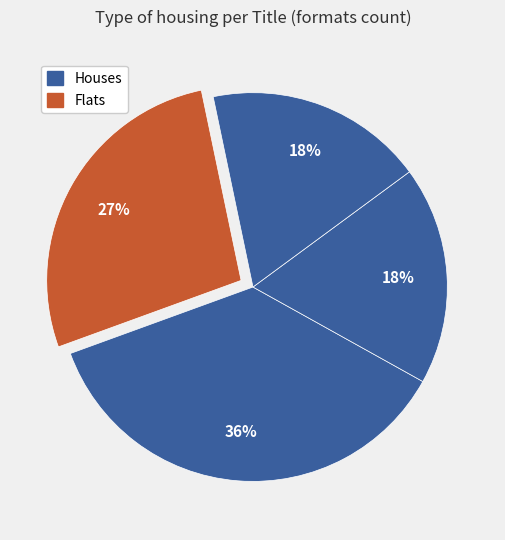

Count the number of slices in the pie.

4